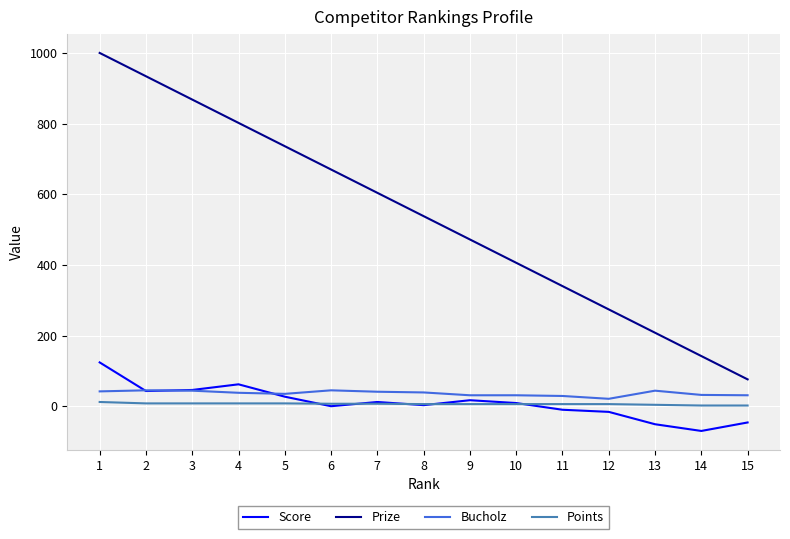

Count the number of data series in this chart.

4